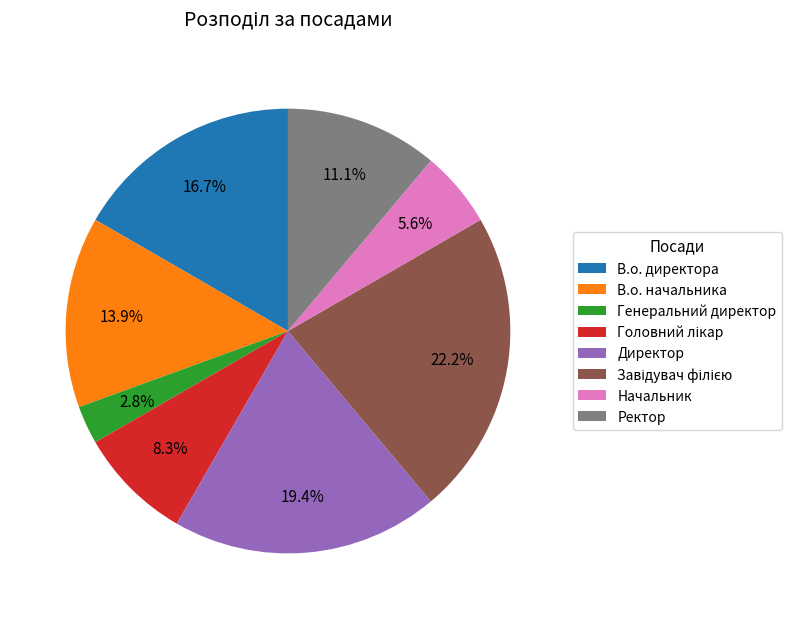

Which has a higher value, В.о. директора or Генеральний директор?

В.о. директора